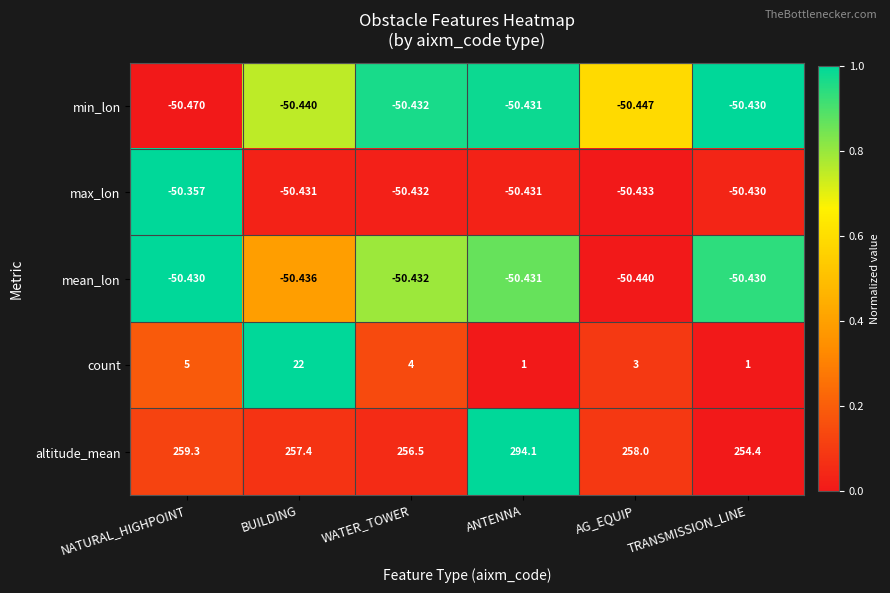

What is the total value across all series at NATURAL_HIGHPOINT?

113.0